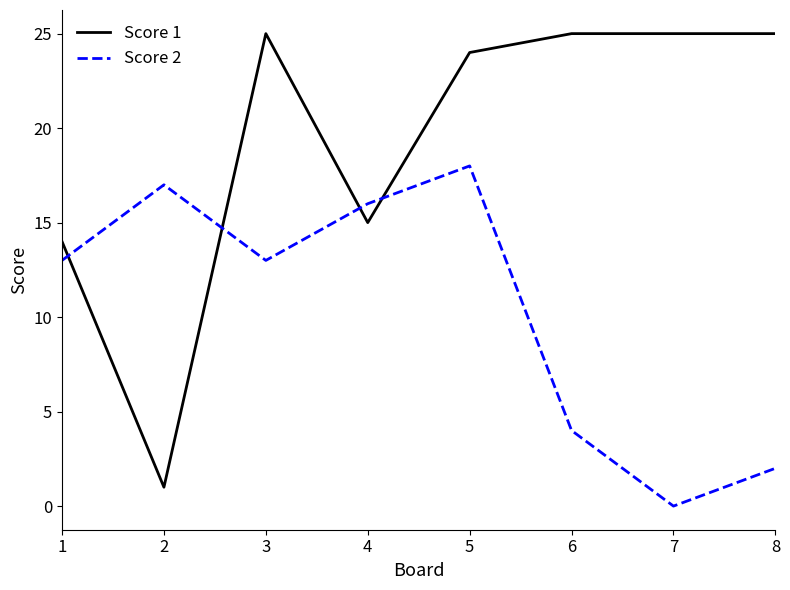

What is the maximum value for Score 2?

18